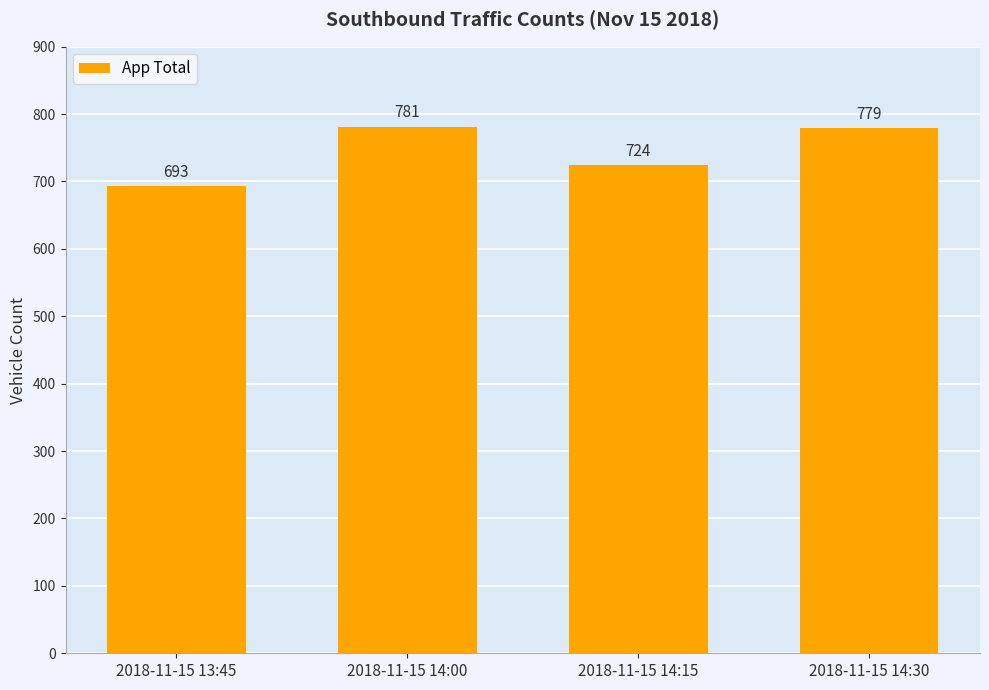

True or false: the data shows 724 at 2018-11-15 14:15.

True